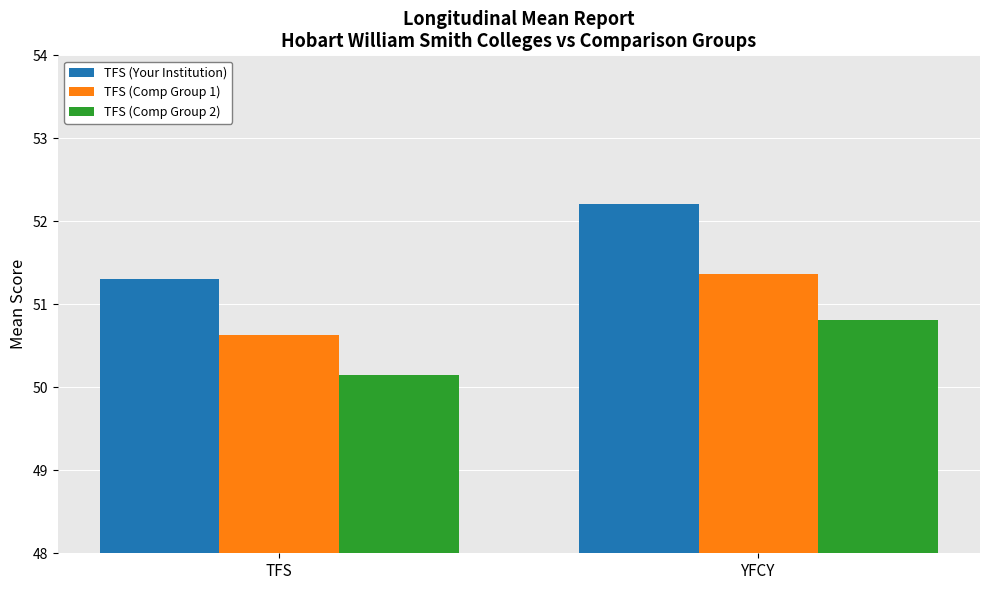

Which category has the lowest value across all series?

TFS